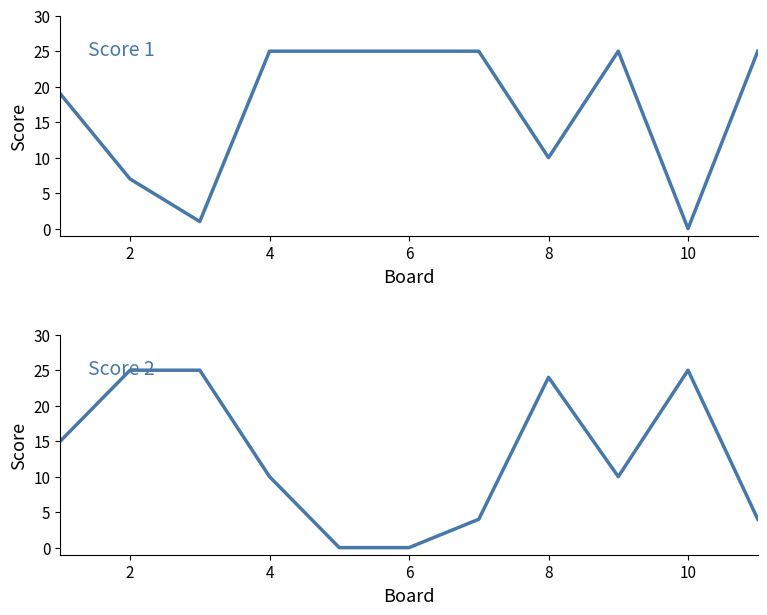

True or false: Score 2 has a value of 38 at 4.

False